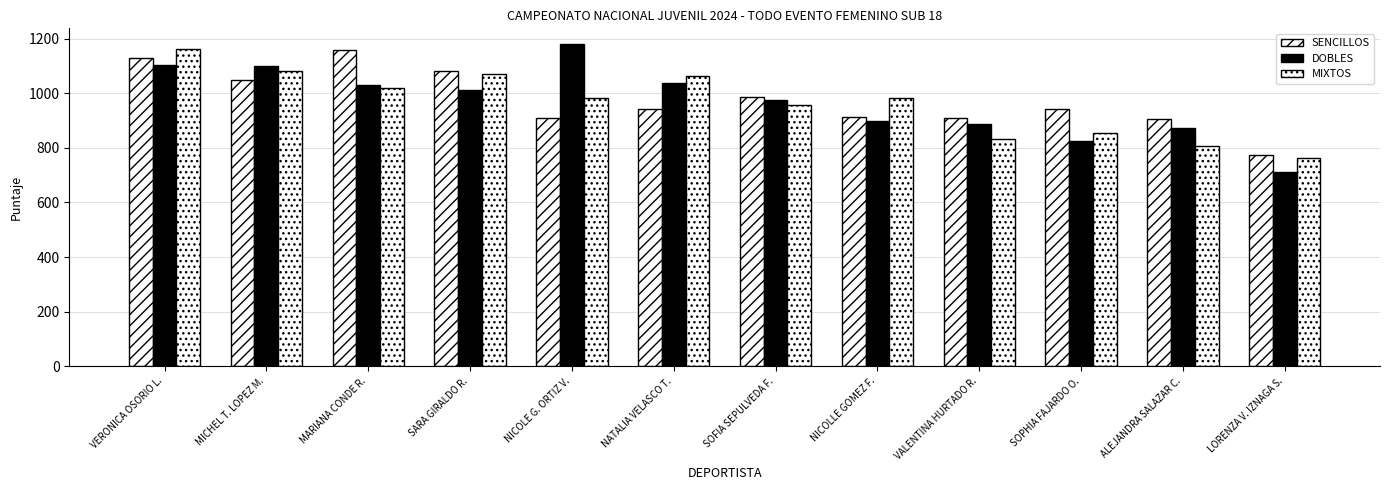

How many bars are there in total?

36